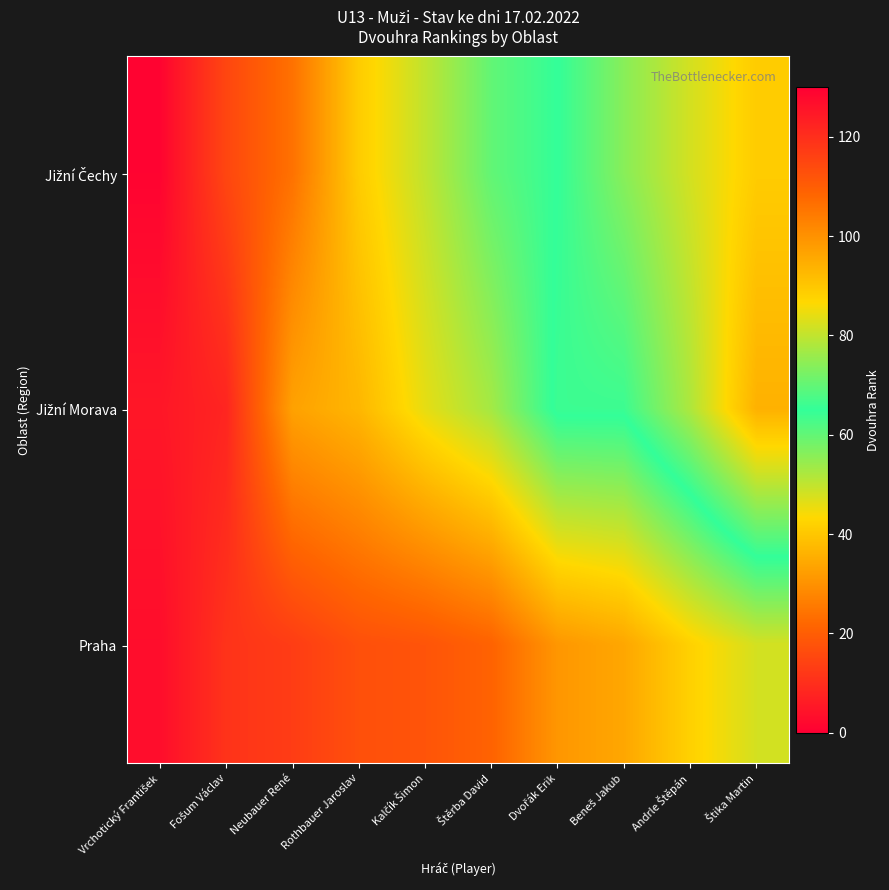

Which series has the widest spread of values?

Jižní Morava